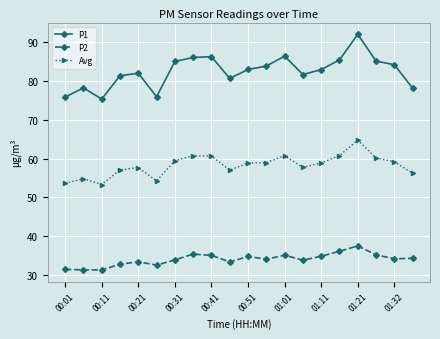

What is the maximum value for P2?

37.5